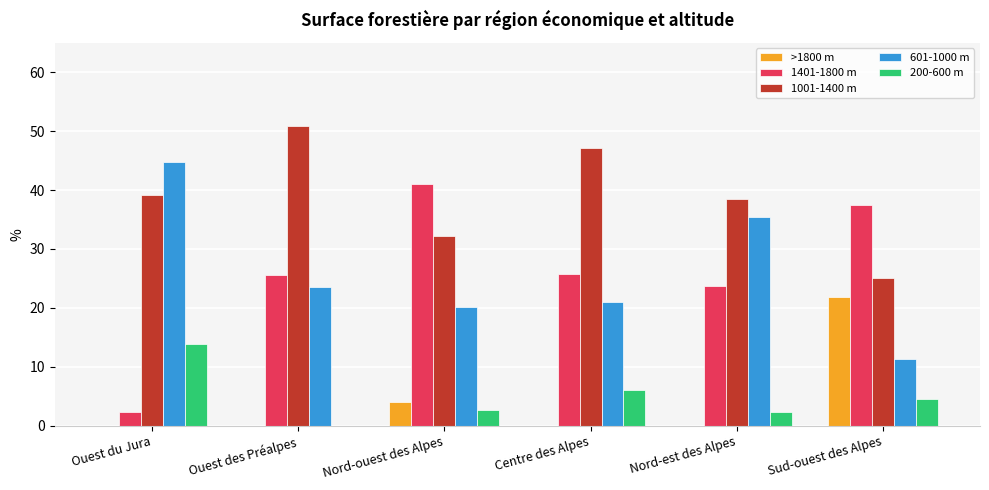

The >1800 m series shows 8.8 at Sud-ouest des Alpes. True or false?

False